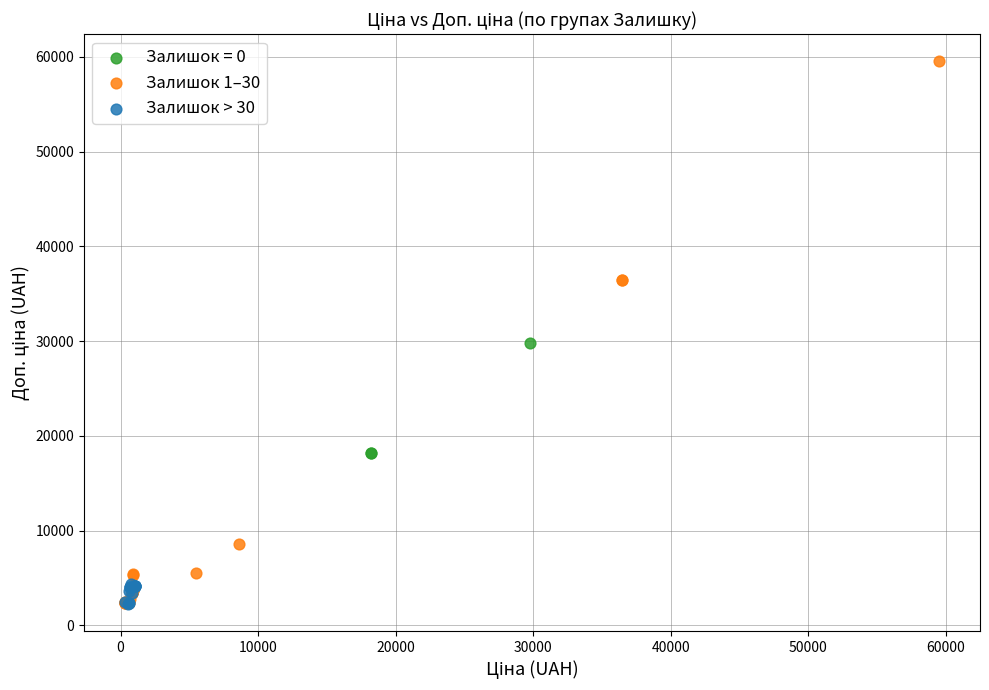

Which series has the widest spread of Y values?

Залишок 1–30